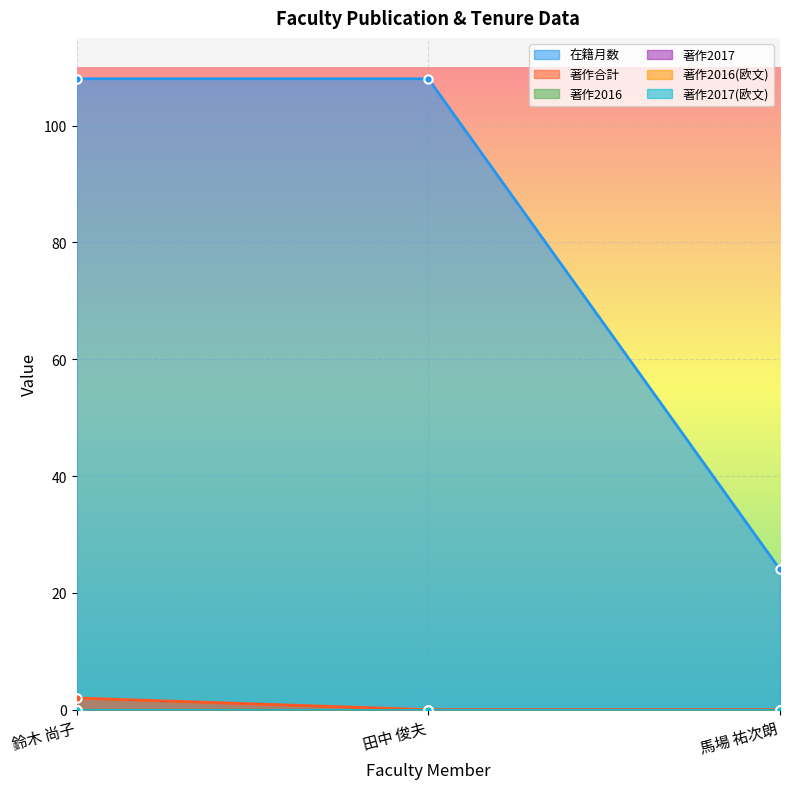

Is it true that 著作2016(欧文) equals 0 at 鈴木 尚子?

True